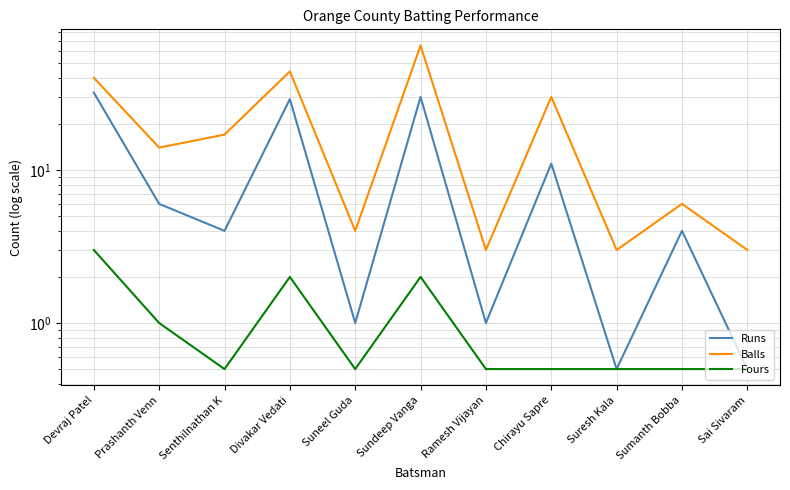

Reading left to right, what are all the values shown in this chart?

Runs: 32.0	6.0	4.0	29.0	1.0	30.0	1.0	11.0	0.5	4.0	0.5
Balls: 40.0	14.0	17.0	44.0	4.0	65.0	3.0	30.0	3.0	6.0	3.0
Fours: 3.0	1.0	0.5	2.0	0.5	2.0	0.5	0.5	0.5	0.5	0.5